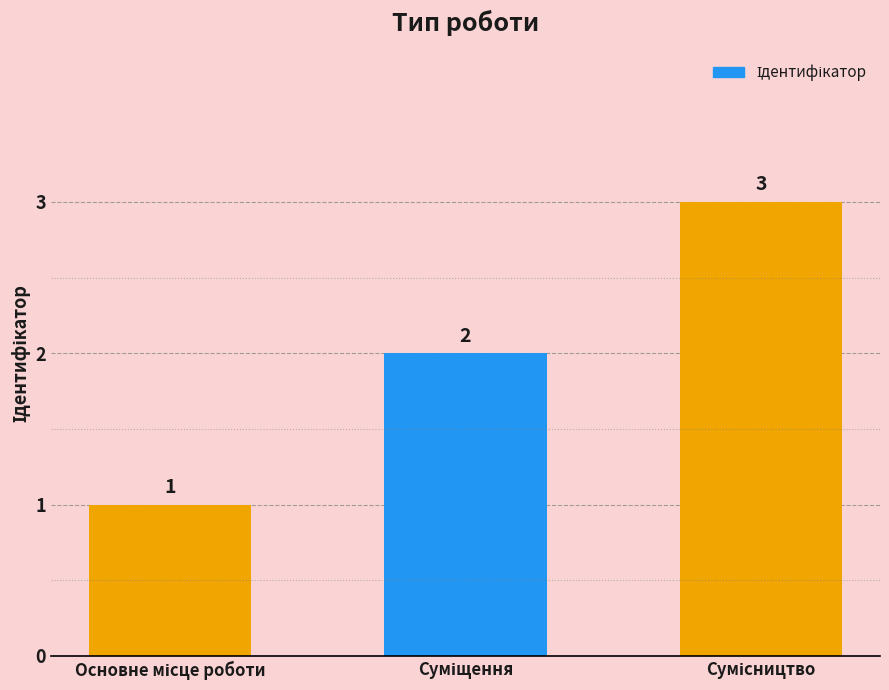

What is the value of the 3rd bar from the left?

3